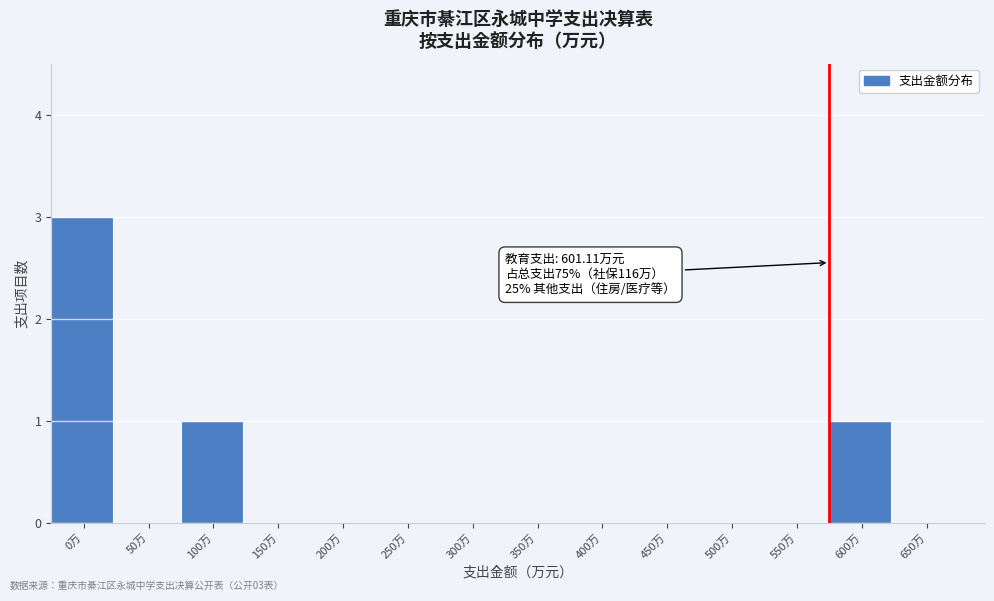

Reading right to left, list all the values displayed in this chart.

650万=0	600万=1	550万=0	500万=0	450万=0	400万=0	350万=0	300万=0	250万=0	200万=0	150万=0	100万=1	50万=0	0万=3